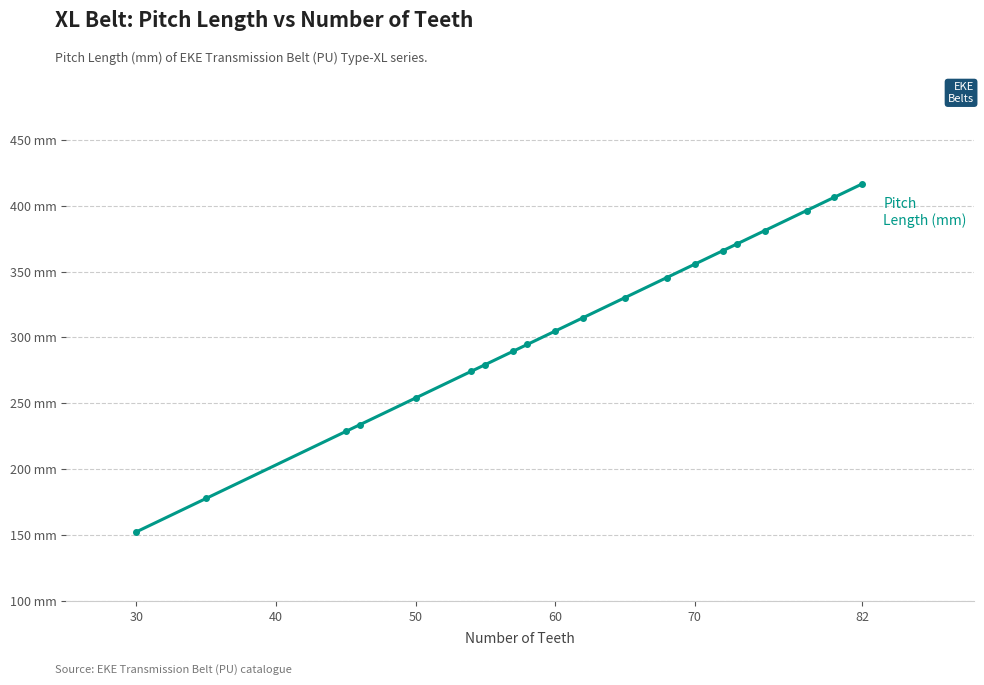

How many lines are shown in the chart?

1